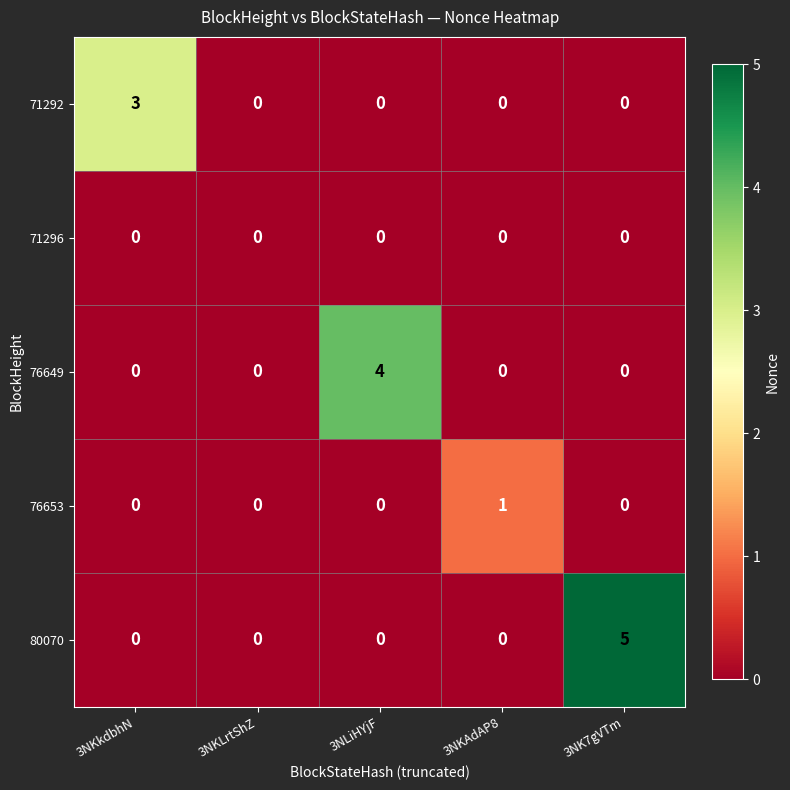

How many 76653 values are between 0 and 1?

5